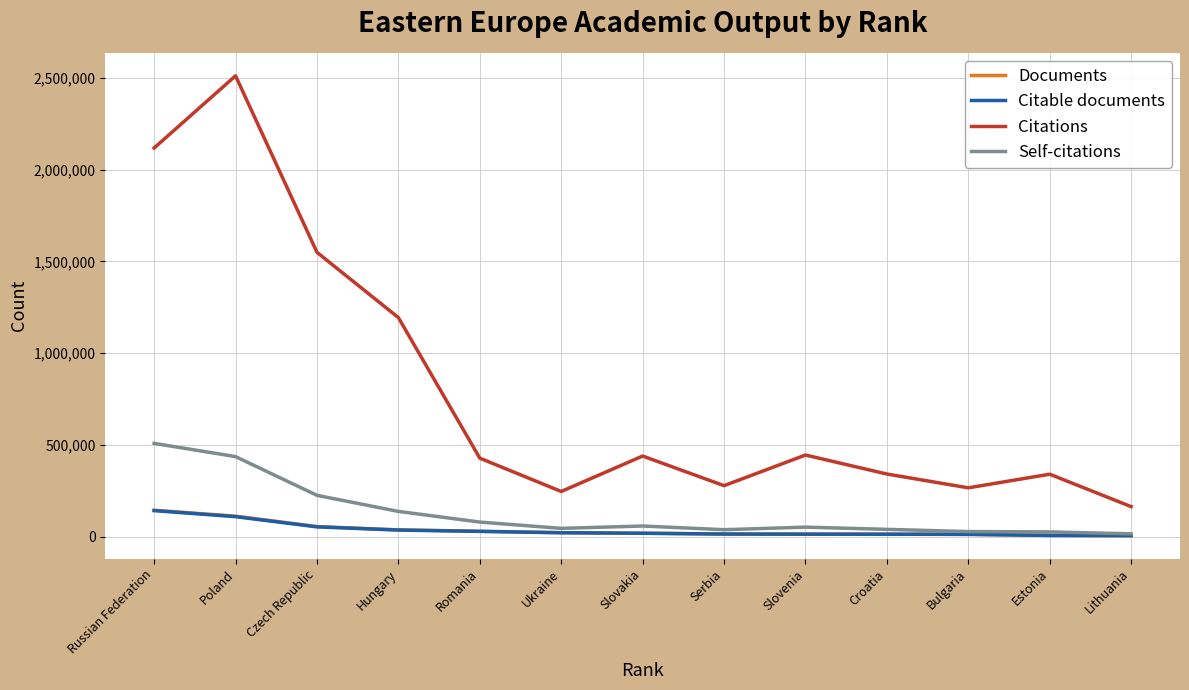

At which label does Documents first exceed 18904?

Russian Federation